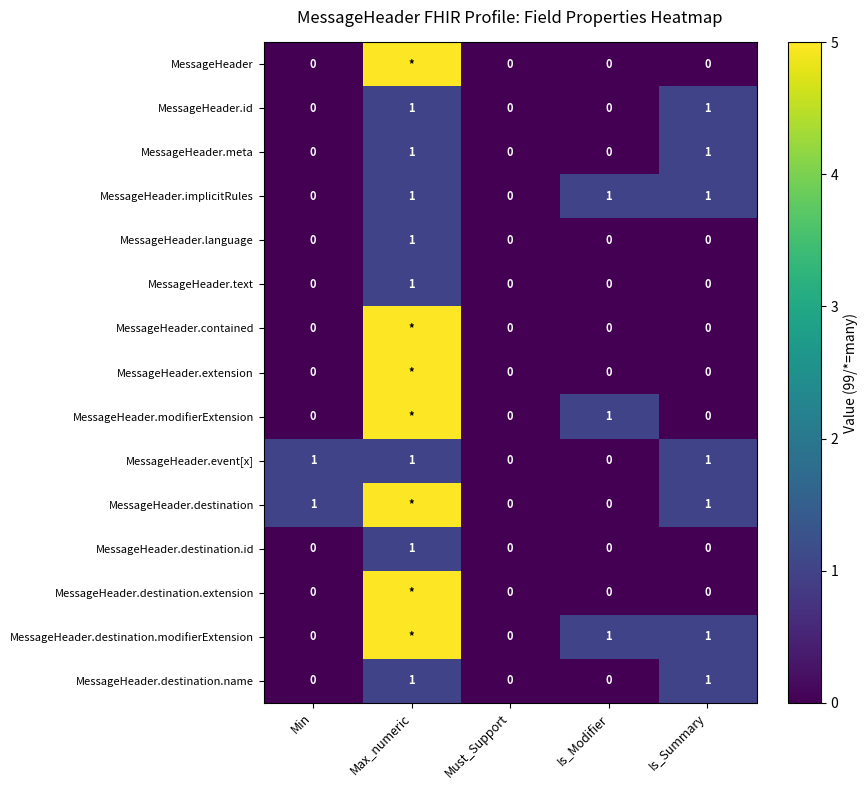

At which category does the chart reach its peak across all series?

Max_numeric